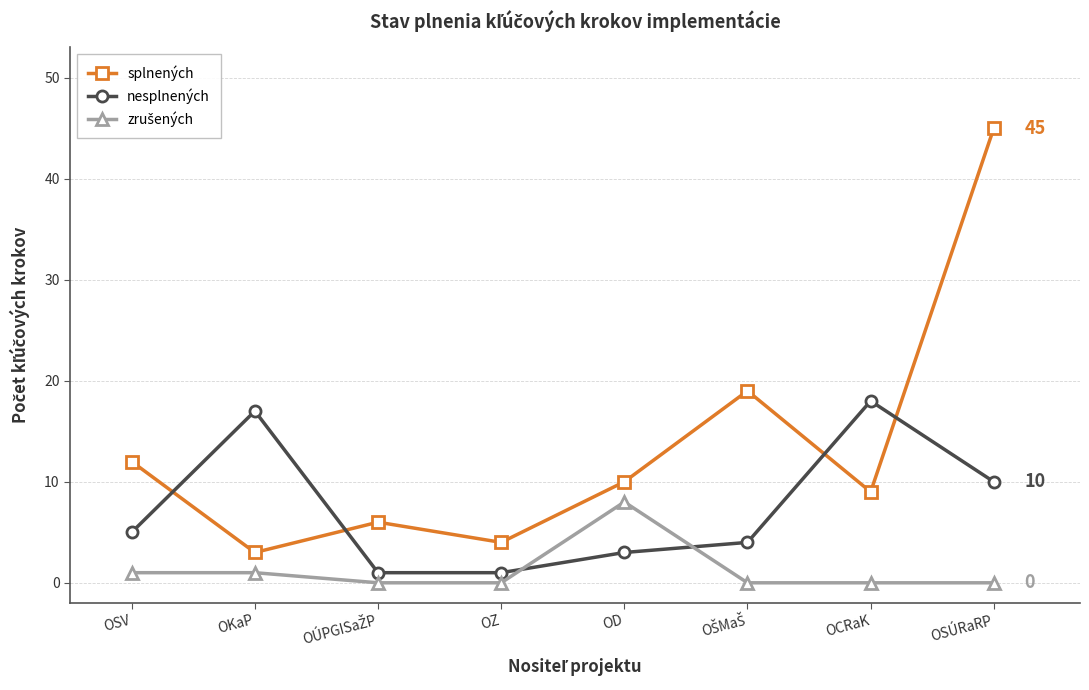

Which series has the largest range (max minus min)?

splnených